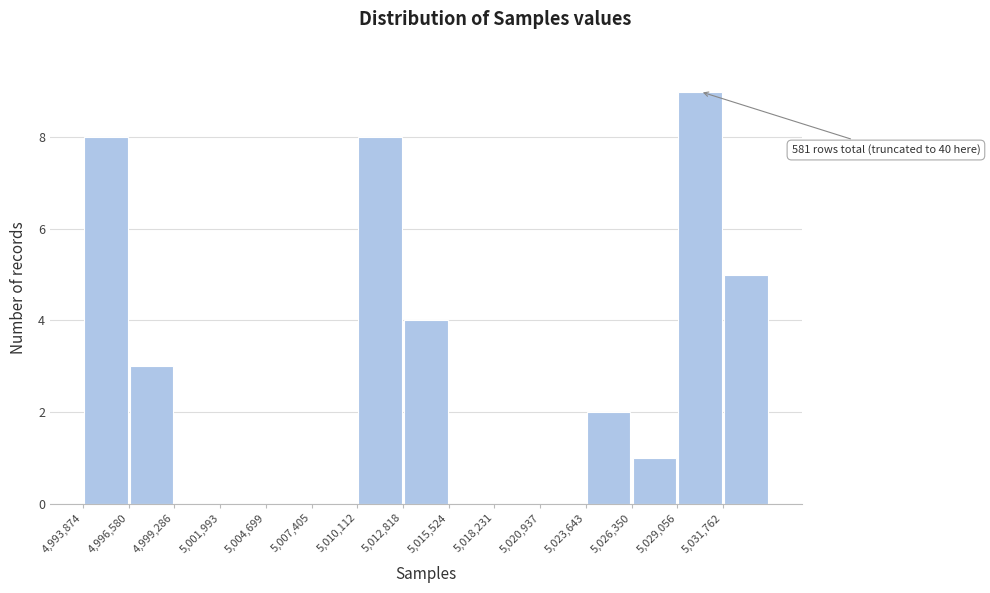

Over which range of the x-axis is the bar tallest?

5029000 to 5032000